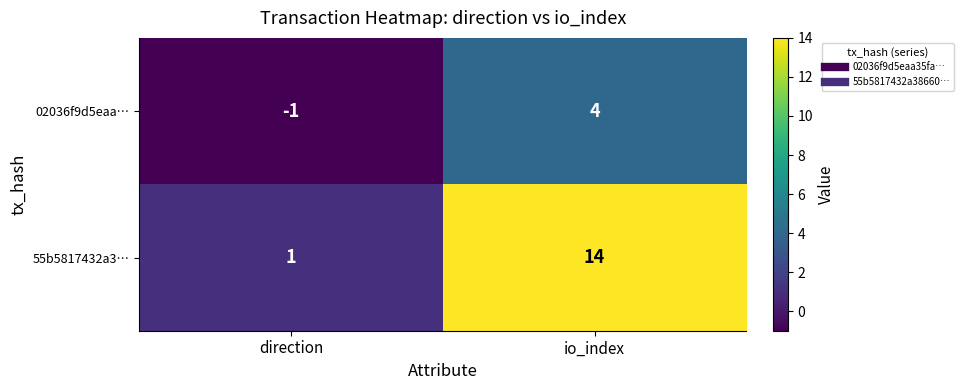

At how many categories does at least one series exceed 2?

1